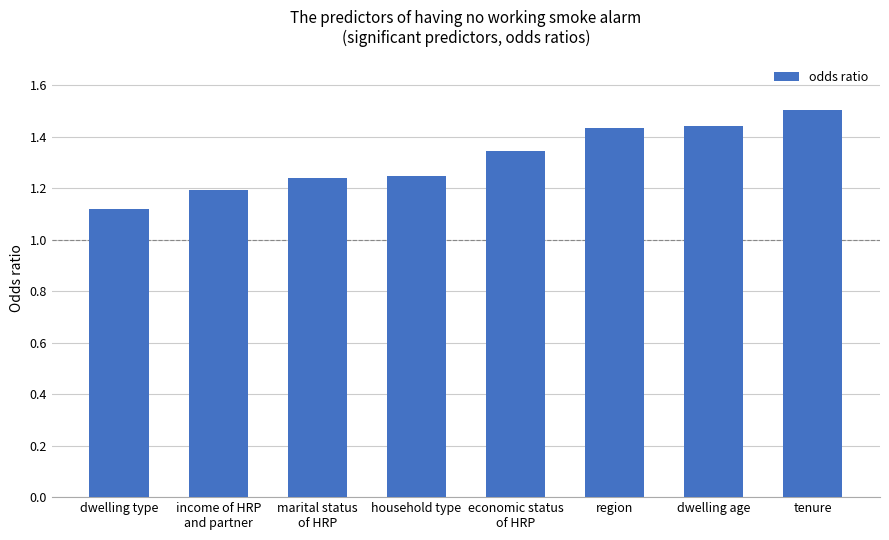

What is the sum of all values?

10.5